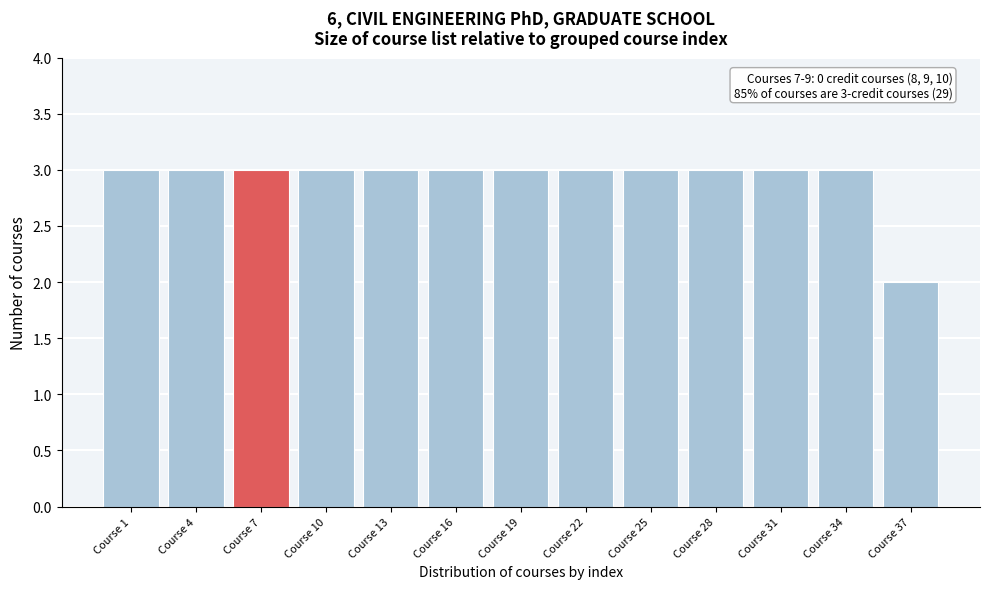

Reading left to right, transcribe all the data shown in this chart.

3	3	3	3	3	3	3	3	3	3	3	3	2